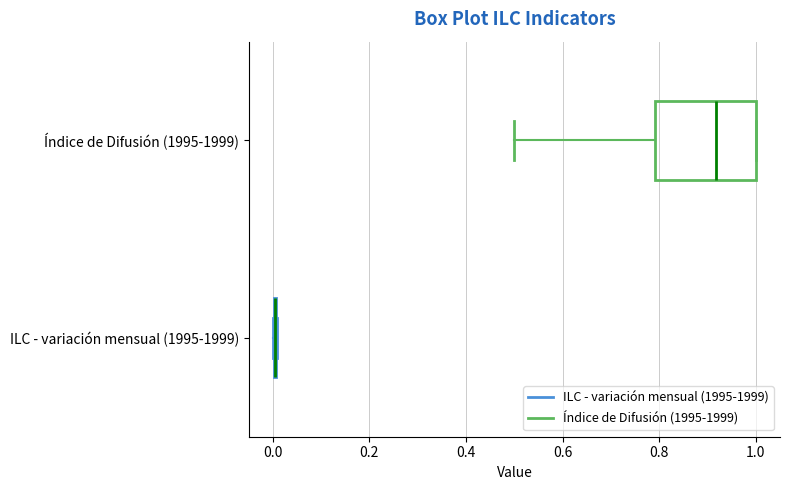

Reading bottom to top, transcribe this box plot: for each box, give where its median line is, the range the box spans, and where its two whiskers end, as read against the x-axis. The values are not printed on the chart, so give them approximately, as read against the axis.

ILC - variación mensual (1995-1999): box collapsed to a line at 0.00, whiskers 0.00 to 0.00
Índice de Difusión (1995-1999): median 0.92, box 0.80 to 1.00, whiskers 0.50 to 1.00